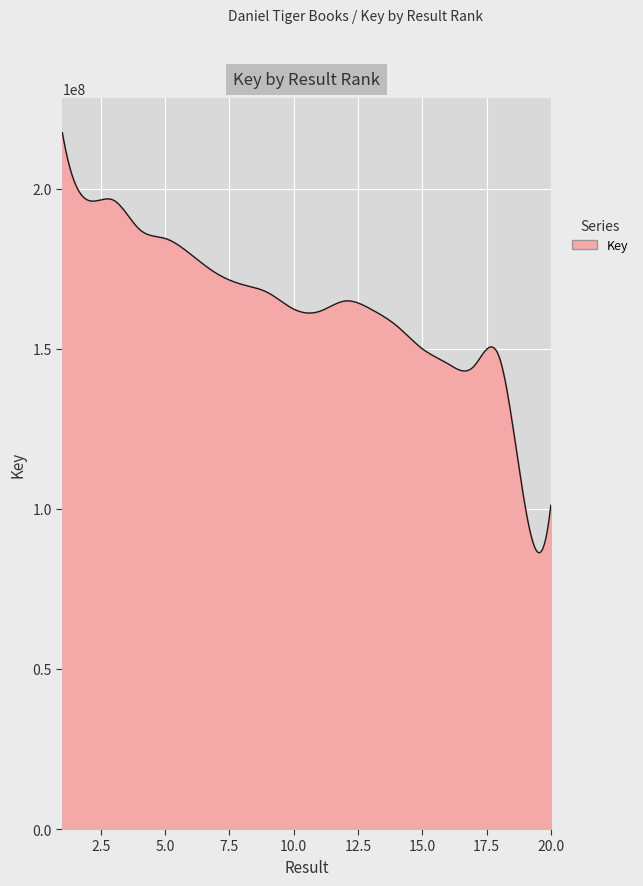

What is the difference between the maximum and minimum values?

131255331.8